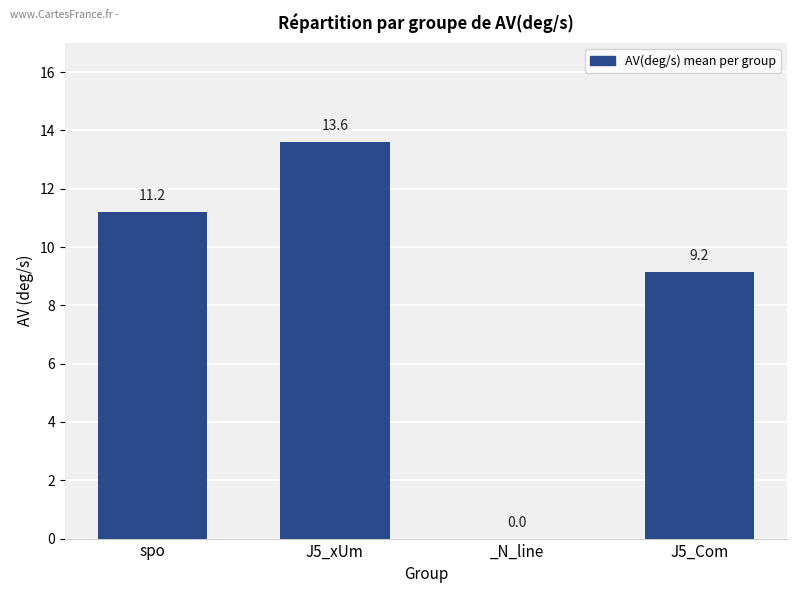

Reading left to right, transcribe all the data shown in this chart.

11.2	13.6	0.0	9.2